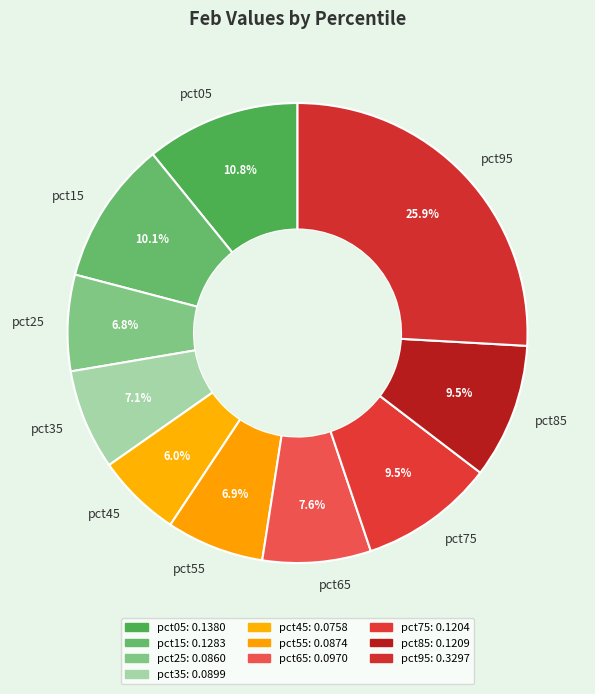

Which category has the smallest portion of the pie?

pct45